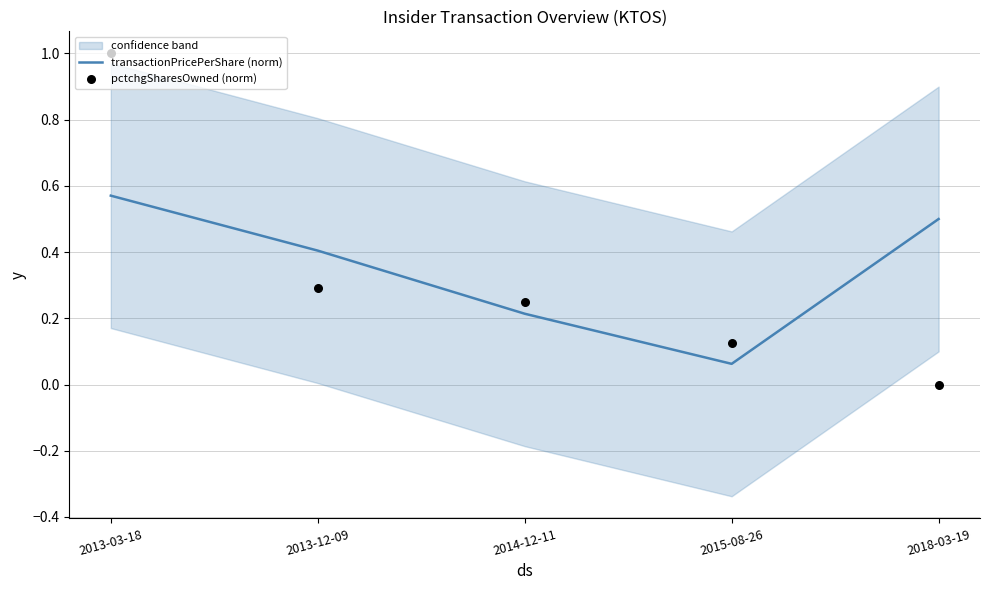

What are all the series names shown in the legend?

transactionPricePerShare (norm), pctchgSharesOwned (norm)